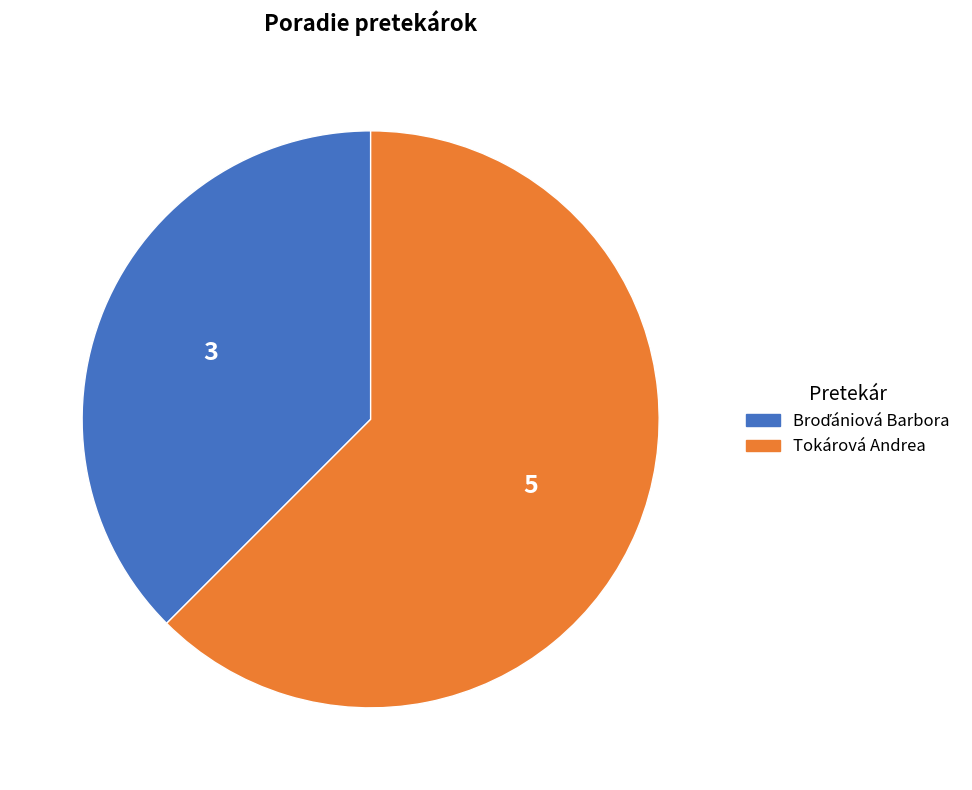

What is the largest slice in the pie chart?

Tokárová Andrea